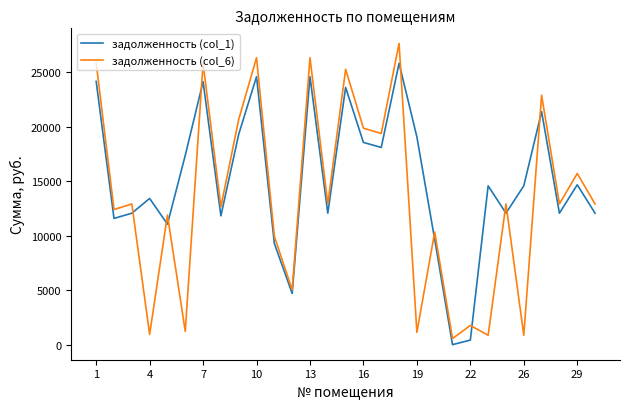

True or false: задолженность (col_1) has more than 1 interior local peaks.

True